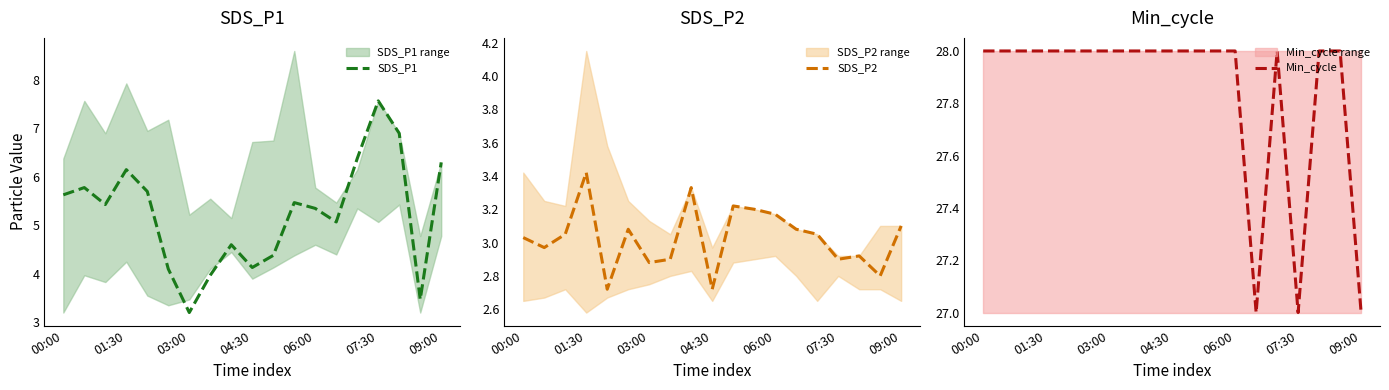

What is the value of the SDS_P2 point at the 12th from the left?

3.2